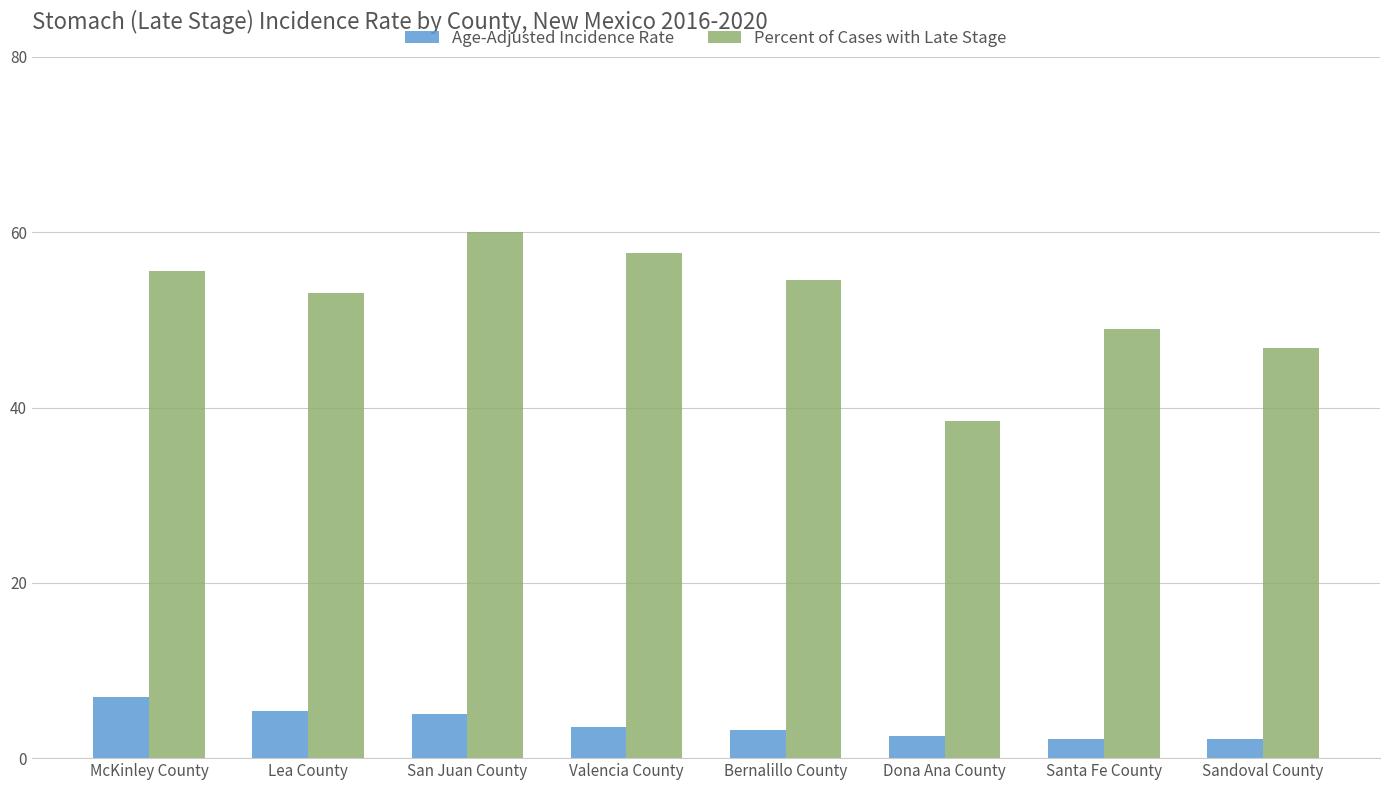

What is the sum of the Age-Adjusted Incidence Rate values at Dona Ana County and Santa Fe County?

4.7